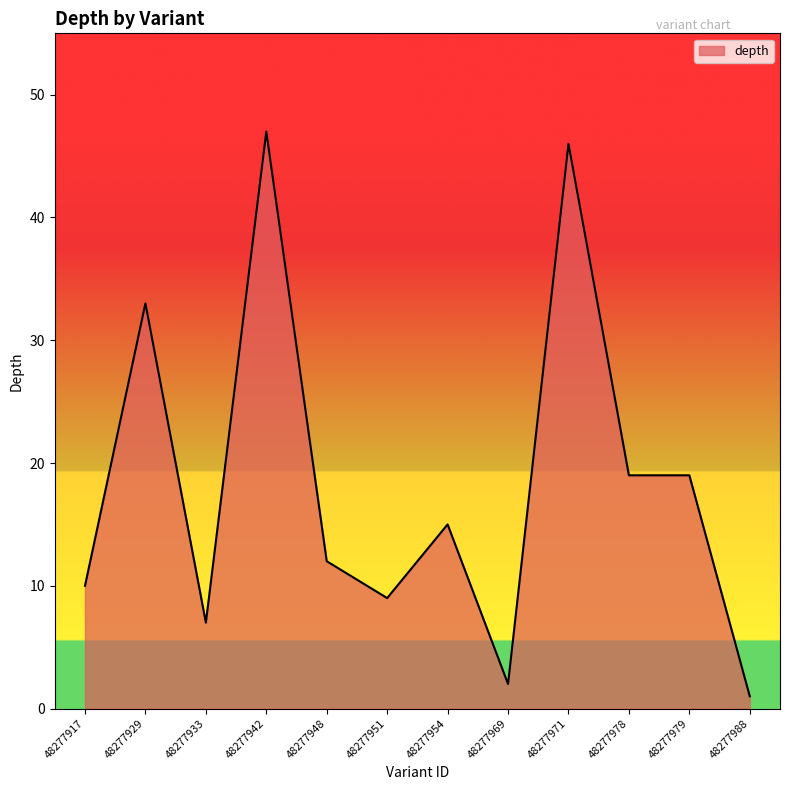

Which has a higher value, 48277948 or 48277978?

48277978